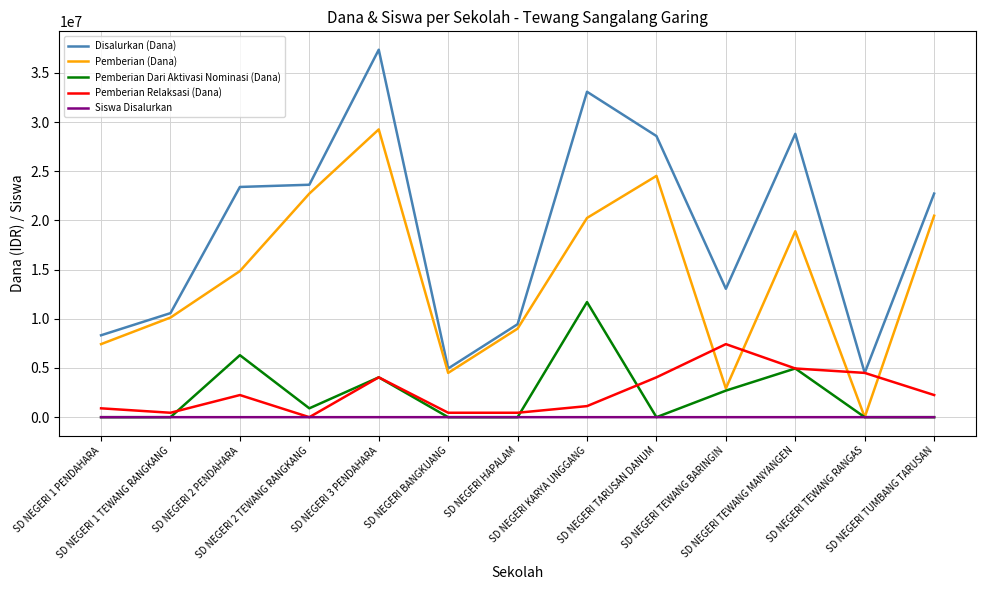

What are all the series names shown in the legend?

Disalurkan (Dana), Pemberian (Dana), Pemberian Dari Aktivasi Nominasi (Dana), Pemberian Relaksasi (Dana), Siswa Disalurkan